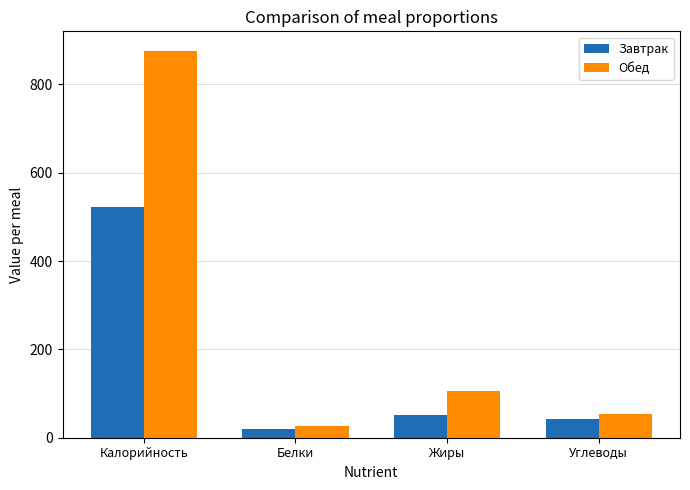

At how many categories does at least one series exceed 648?

1